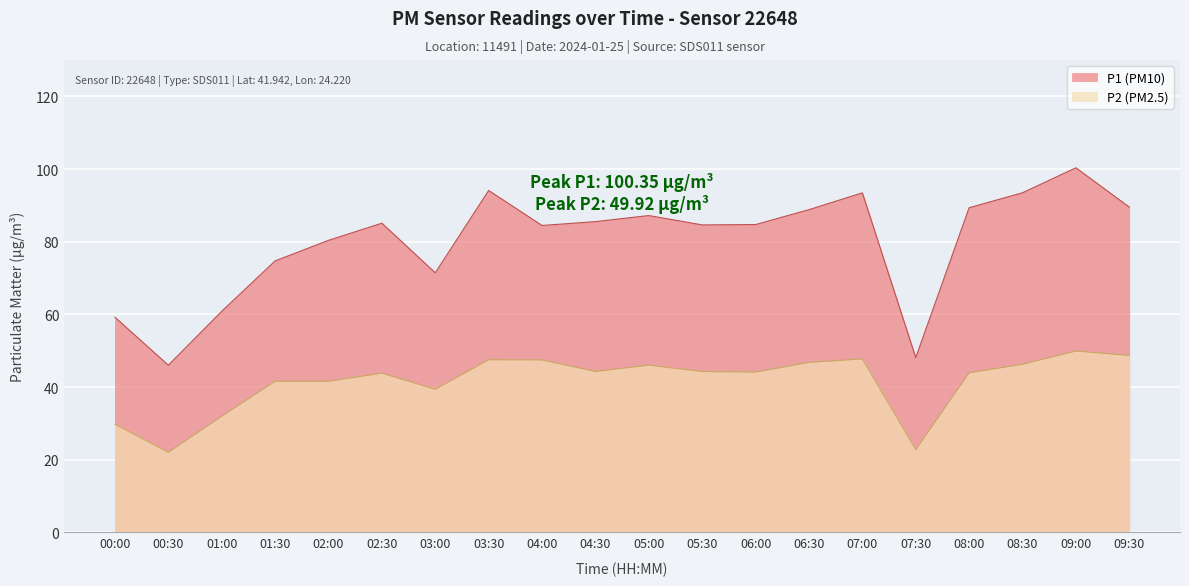

What is the highest value of the P1 (PM10) series?

100.3